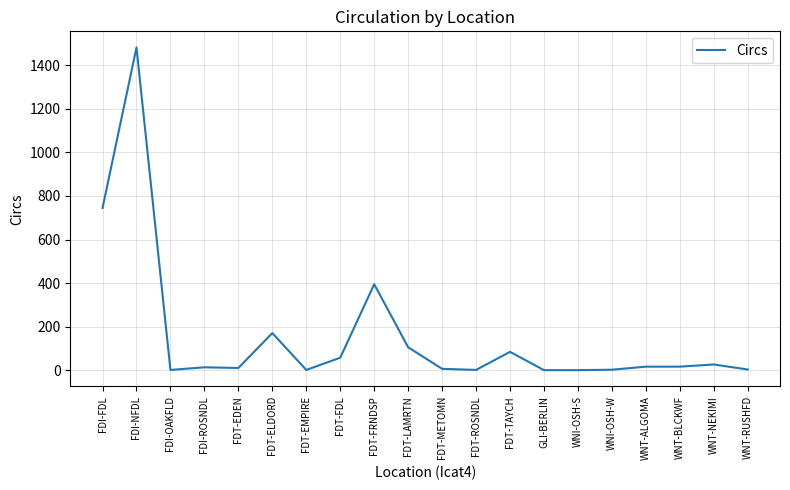

Where is the first local maximum?

FDI-NFDL